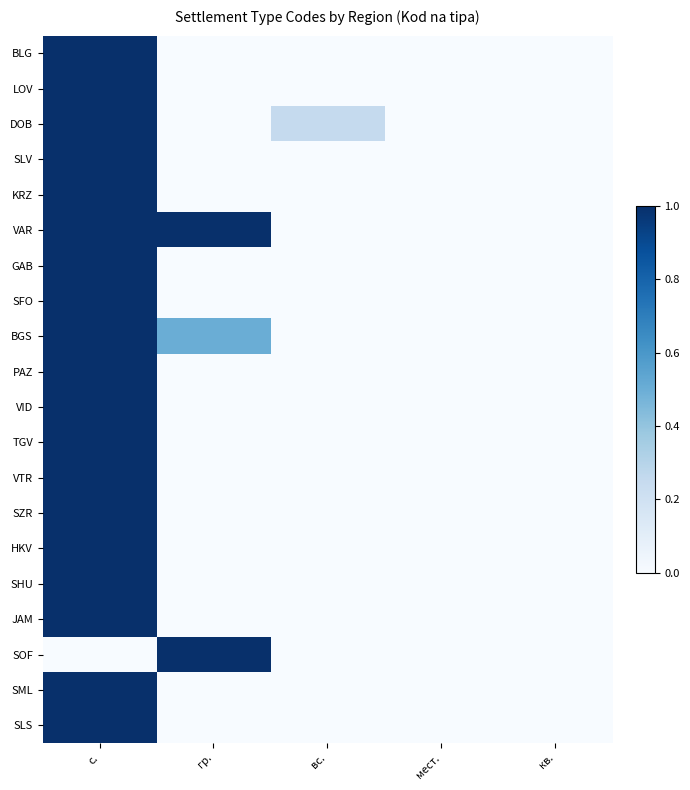

Between с. and гр., which is larger?

с.